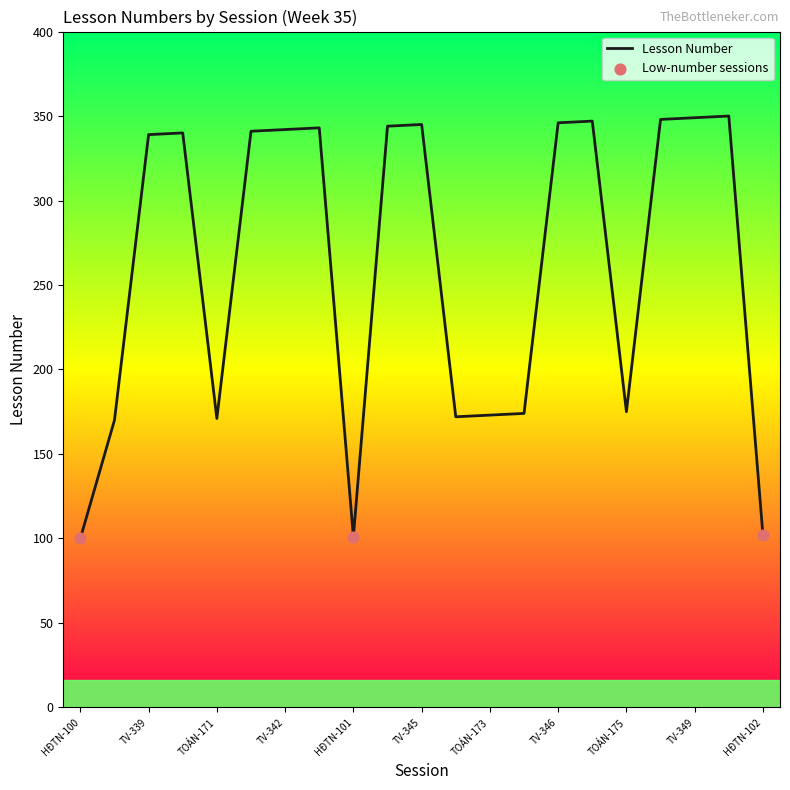

What is the difference between the maximum and minimum values?

250